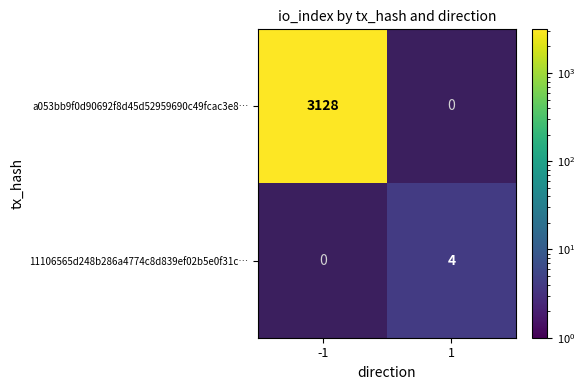

What is the sum of all a053bb9f0d90692f8d45d52959690c49fcac3e8… values?

3128